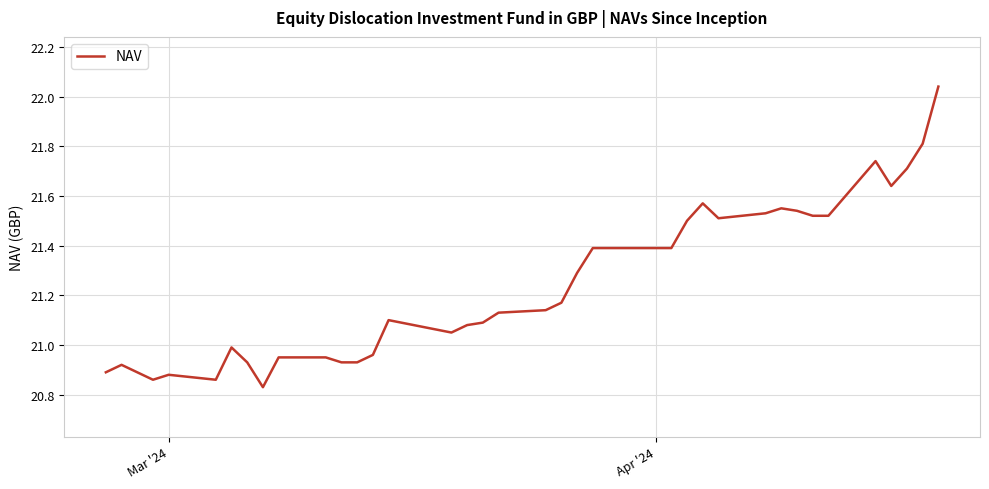

True or false: the data has more than 2 interior local peaks.

True